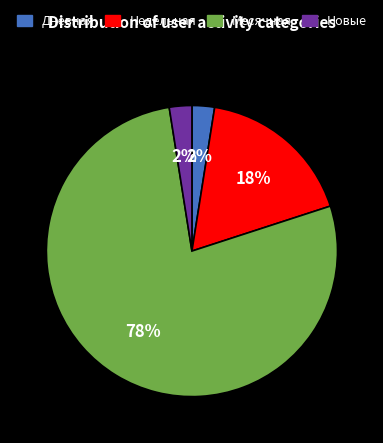

To the nearest percent, what is the difference between the largest and smallest slice percentages?

75%